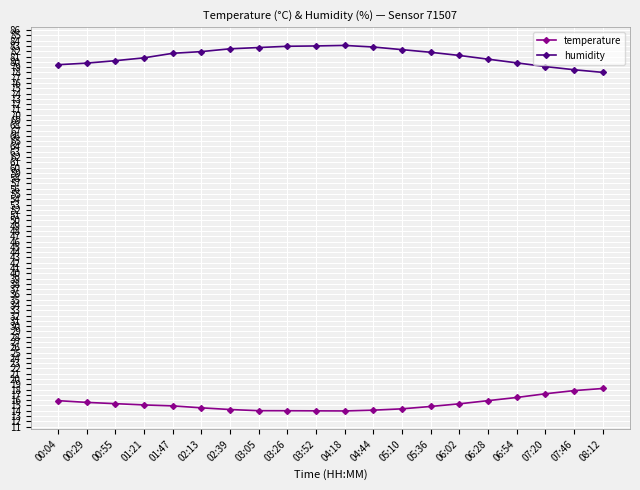

Is the value of humidity at 03:26 greater than the value of temperature at 03:26?

Yes